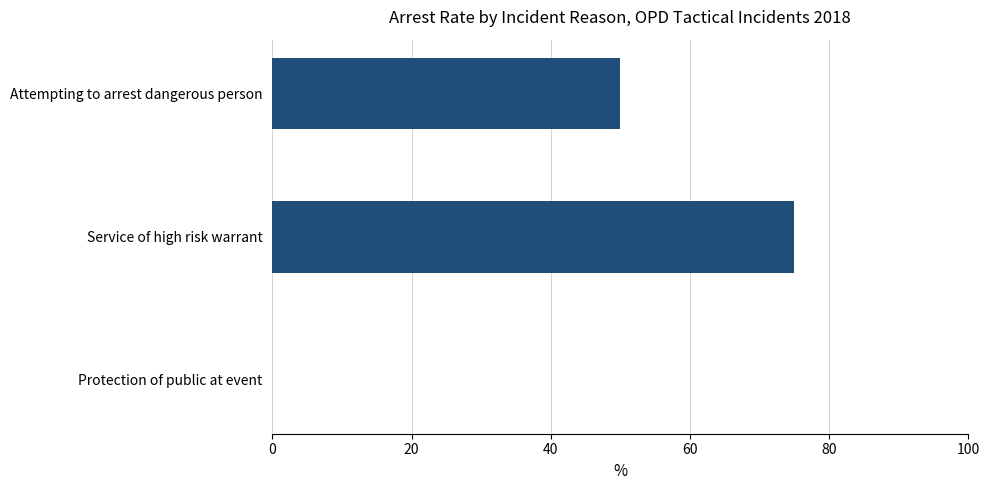

What is the sum of all values?

125